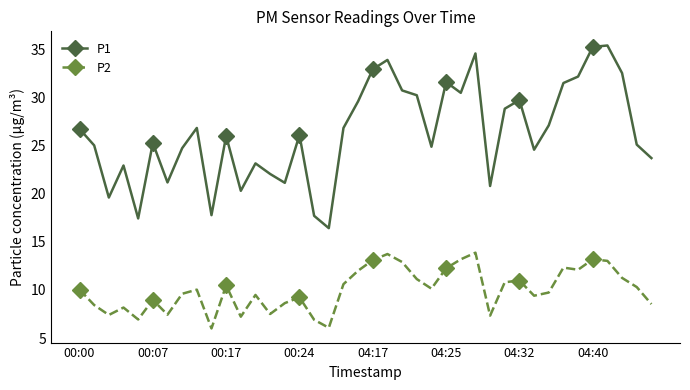

What is the difference between the second highest and second lowest values in the P2 series?

7.7